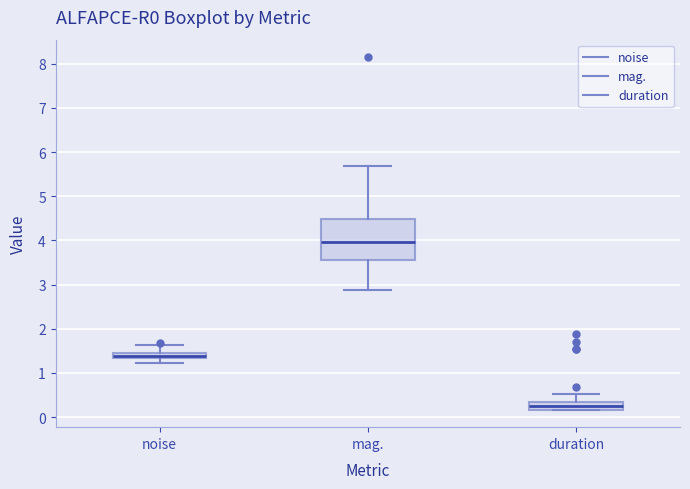

Comparing the boxes themselves (not the whiskers), which one is the tallest?

mag.